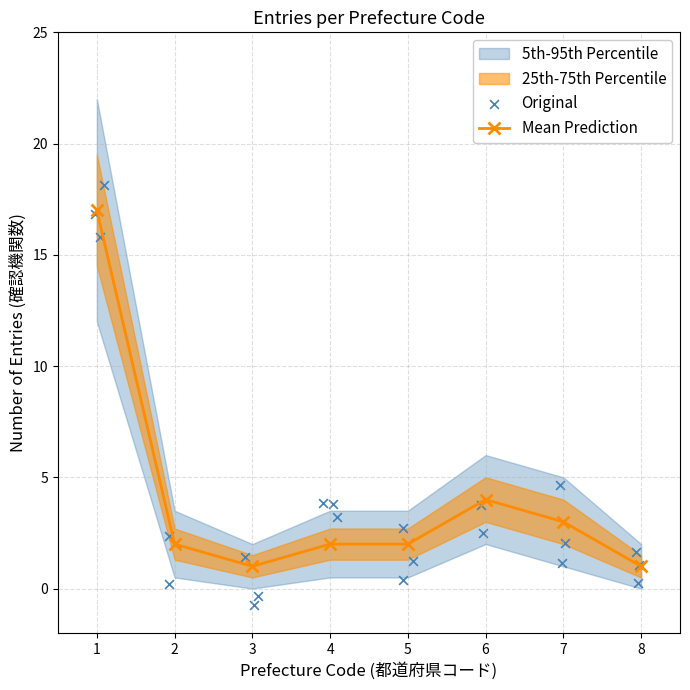

Where is the first local minimum for Mean Prediction?

3